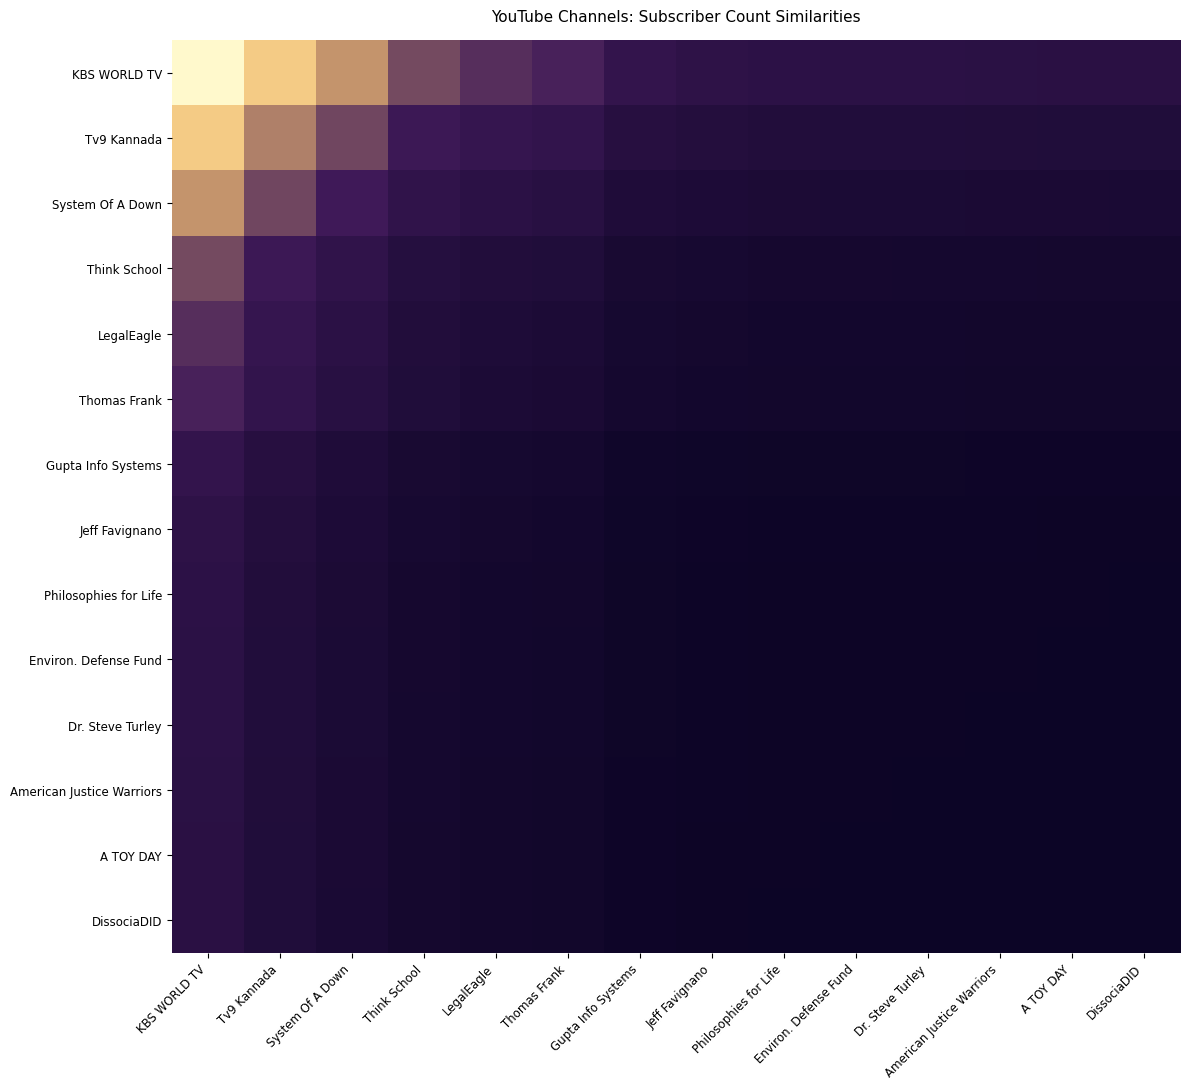

Rank the series by their maximum value, from lowest to highest.

DissociaDID, A TOY DAY, American Justice Warriors, Dr. Steve Turley, Environ. Defense Fund, Philosophies for Life, Jeff Favignano, Gupta Info Systems, Thomas Frank, LegalEagle, Think School, System Of A Down, Tv9 Kannada, KBS WORLD TV